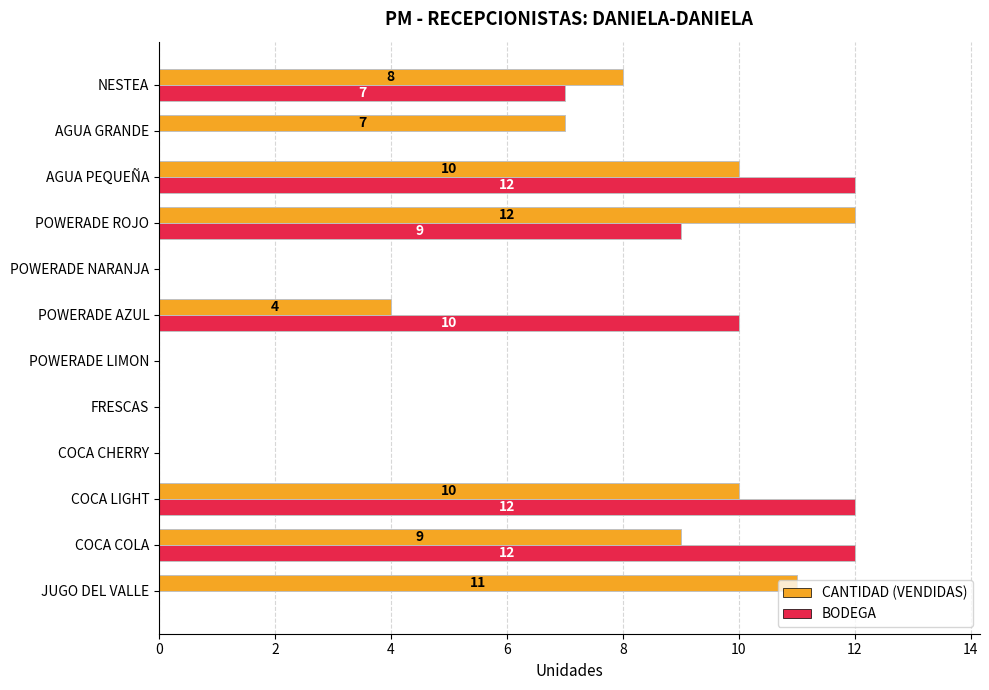

What is the total value across all series at JUGO DEL VALLE?

11